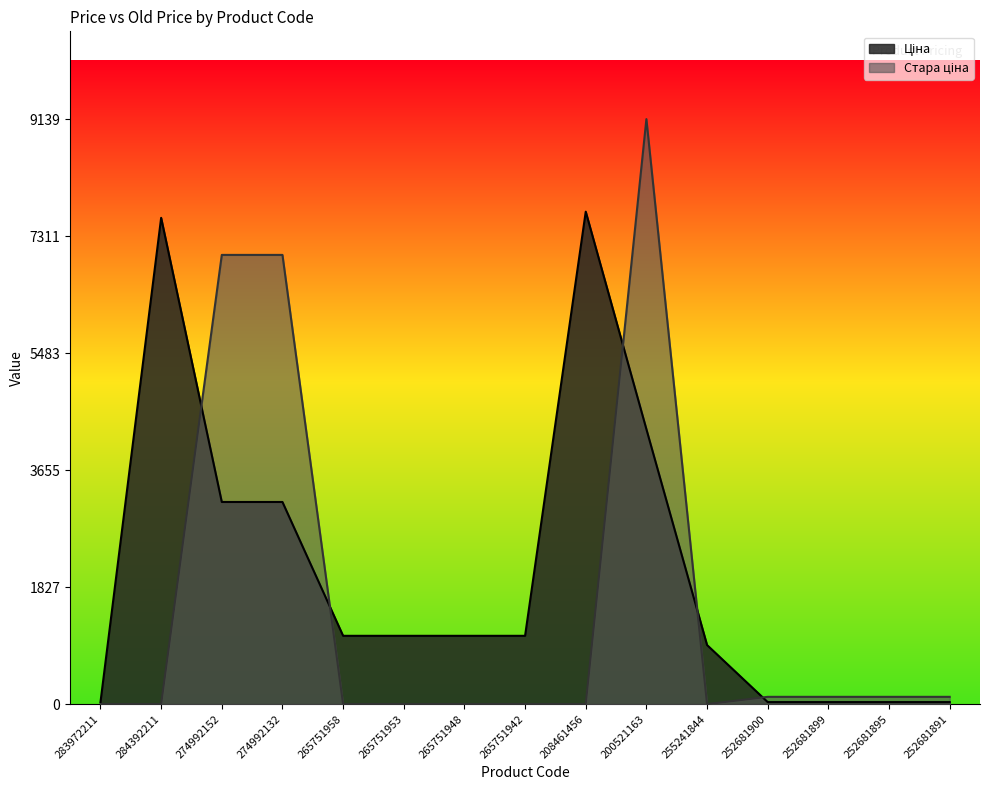

Reading right to left, list all the values displayed in this chart.

Ціна: 31.9	31.9	31.9	31.9	923.4	4295.4	7693.1	1067.3	1067.3	1067.3	1067.3	3157.9	3157.9	7596.5	32.0
Стара ціна: 114.1	114.1	114.1	114.1	0.0	9139.2	0.0	0.0	0.0	0.0	0.0	7017.6	7017.6	0.0	0.0